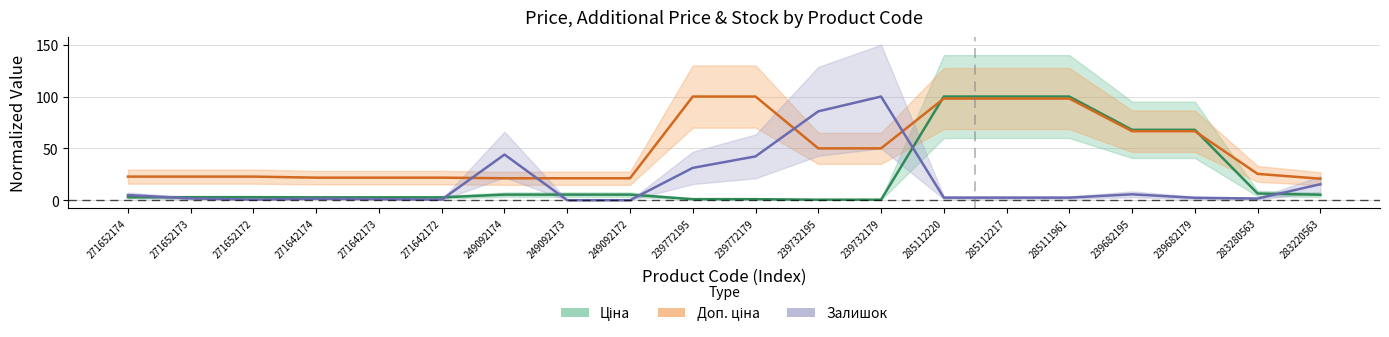

How many values in the Залишок series are below 2?

8